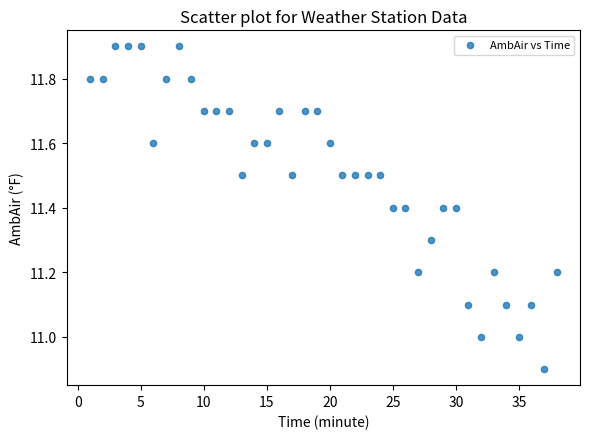

What is the range of X values (max minus min)?

37.0